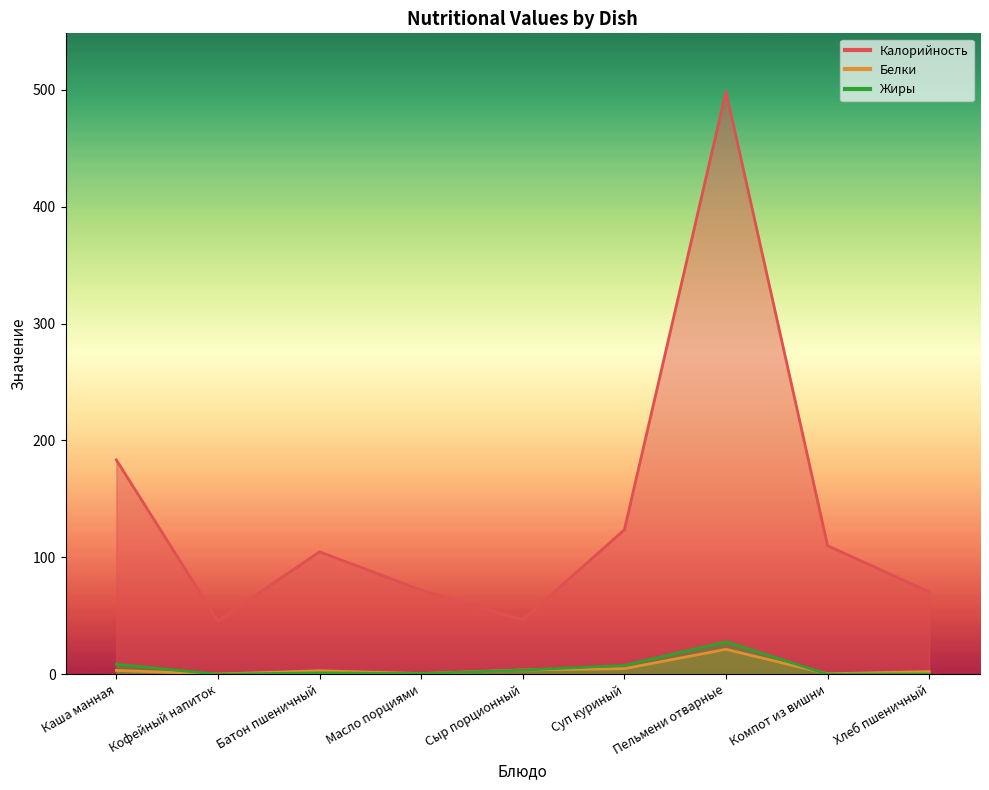

Which series has the largest total across all categories?

Калорийность